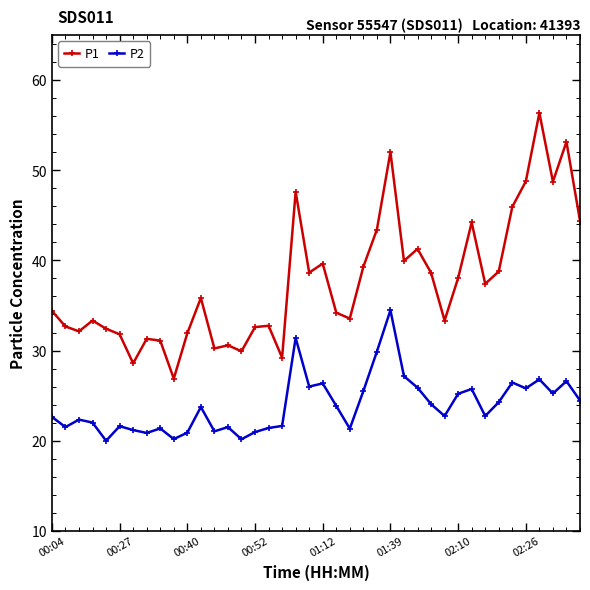

What is the difference between the maximum and minimum values in the P1 series?

29.5